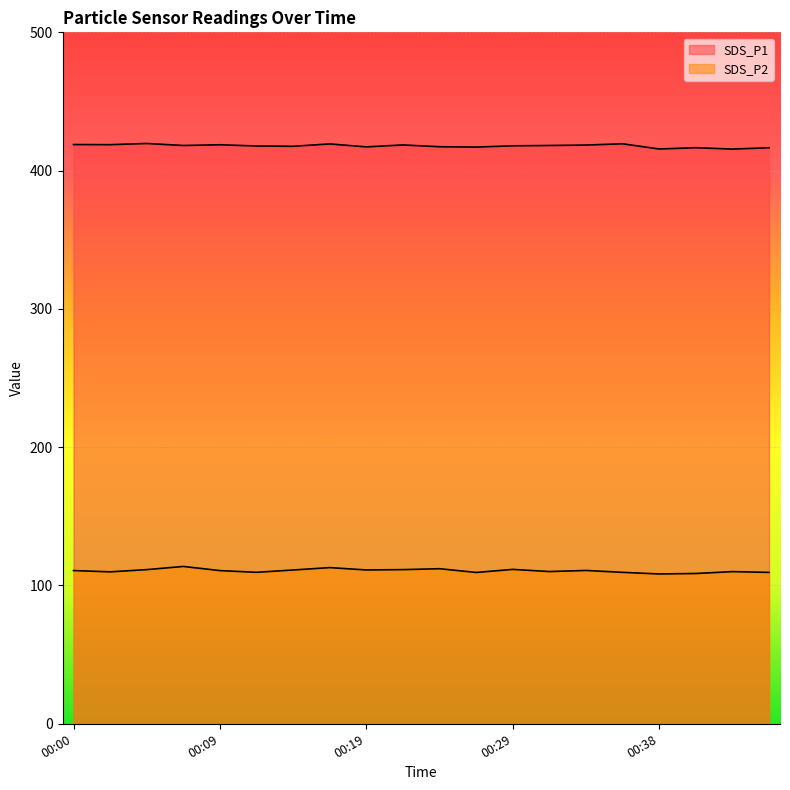

What is the sum of the SDS_P1 values at 00:41 and 00:14?

834.2